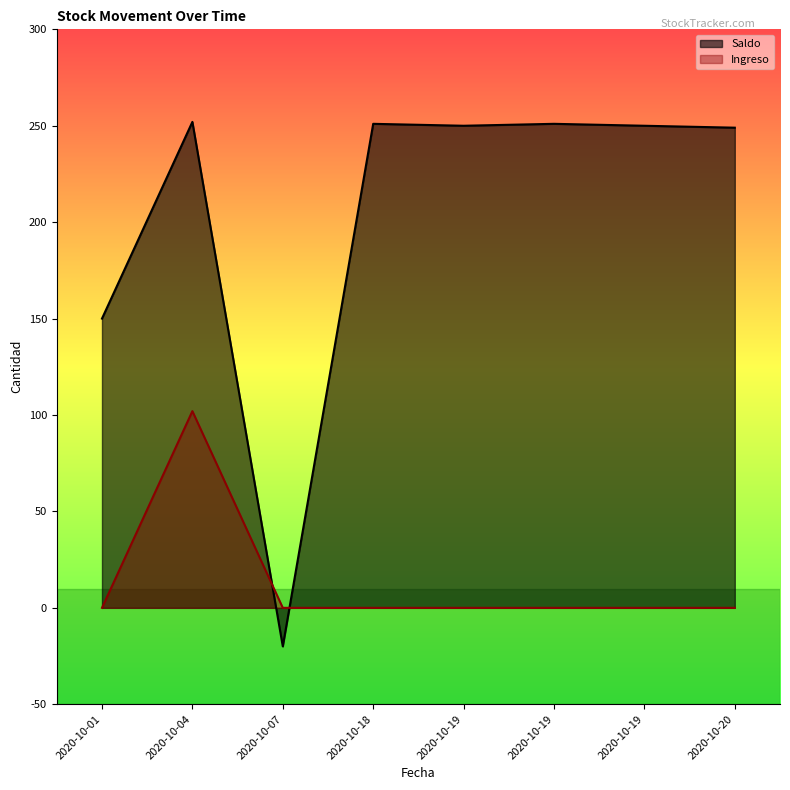

Where does the Saldo series first go above 250?

2020-10-04